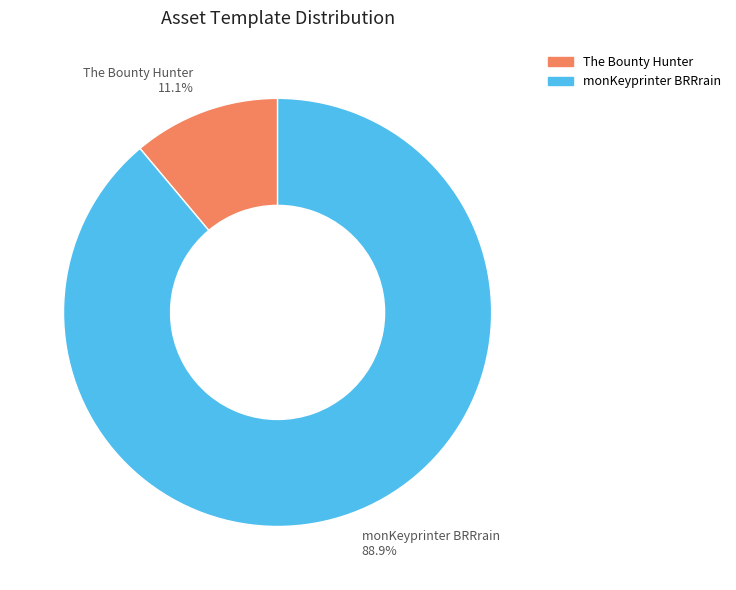

How much of the chart is everything except monKeyprinter BRRrain?

11.1%